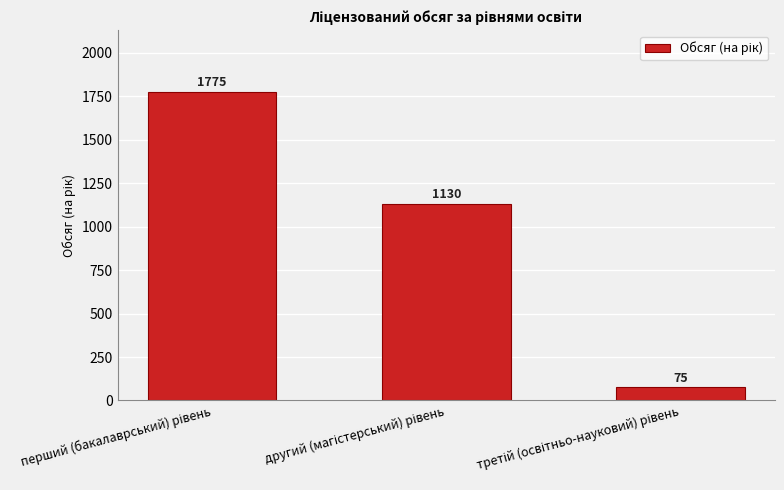

Are the bars grouped side by side (vs. stacked)?

No